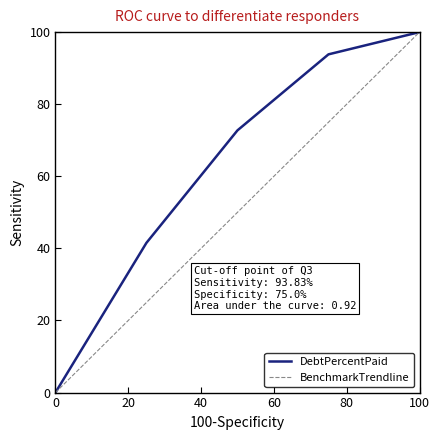

What is the maximum value for BenchmarkTrendline?

100.0